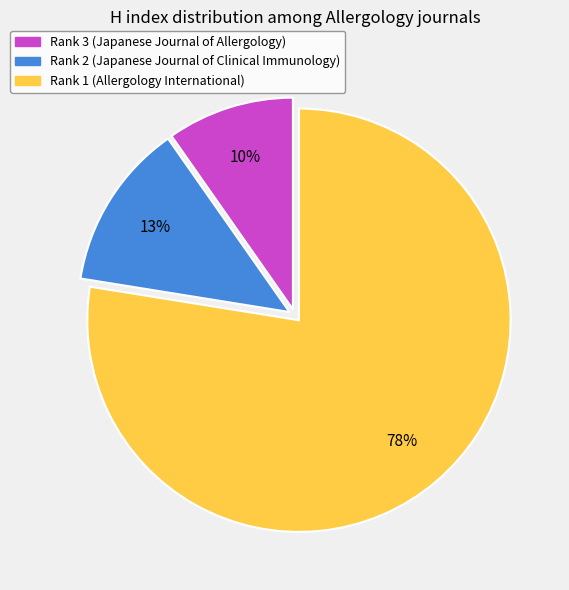

To the nearest percent, what is the combined percentage of Rank 3 (Japanese Journal of Allergology) and Rank 1 (Allergology International)?

87%